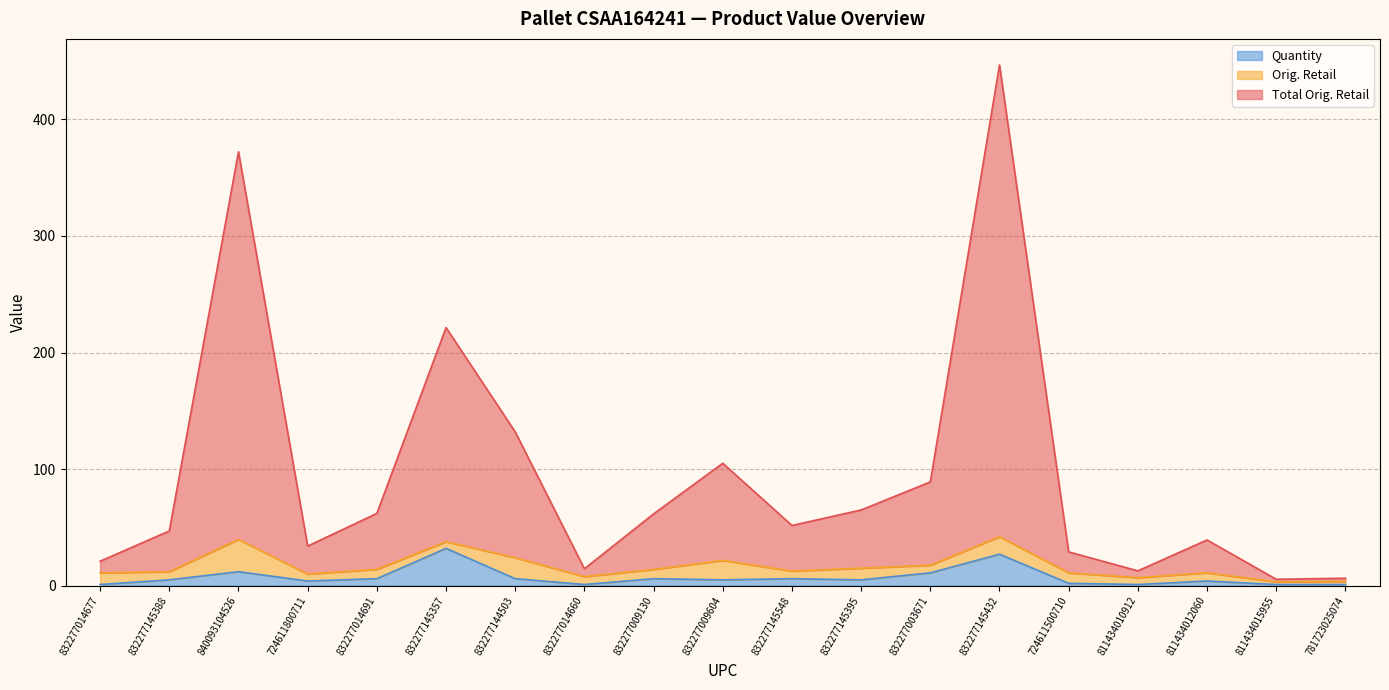

What is the sum of all Total Orig. Retail values?

1815.6